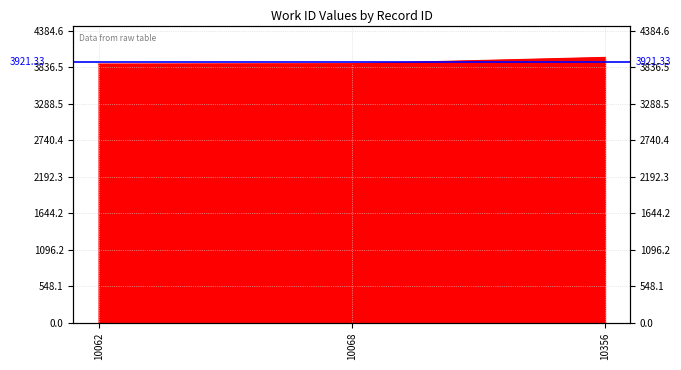

What is the difference between the maximum and second lowest values?

94